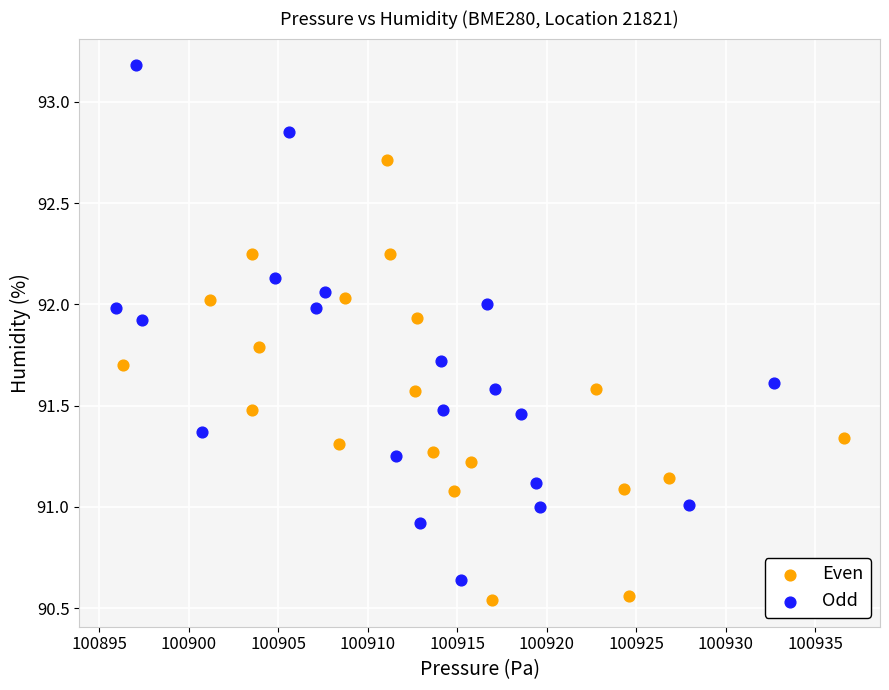

What are all the series names shown in the legend?

Even, Odd